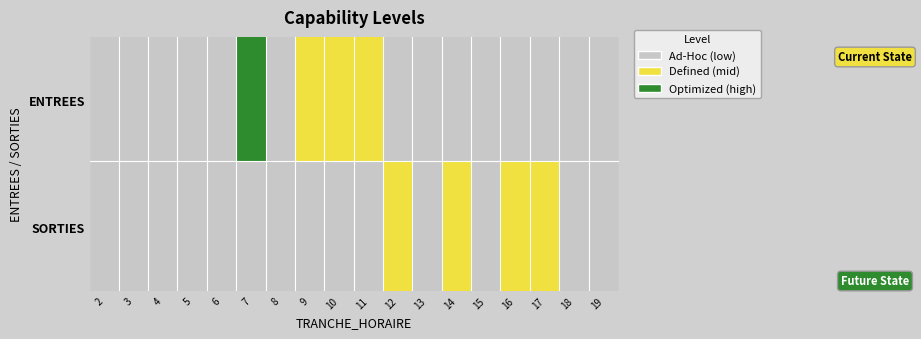

List the series in order of their peak value, lowest first.

SORTIES, ENTREES